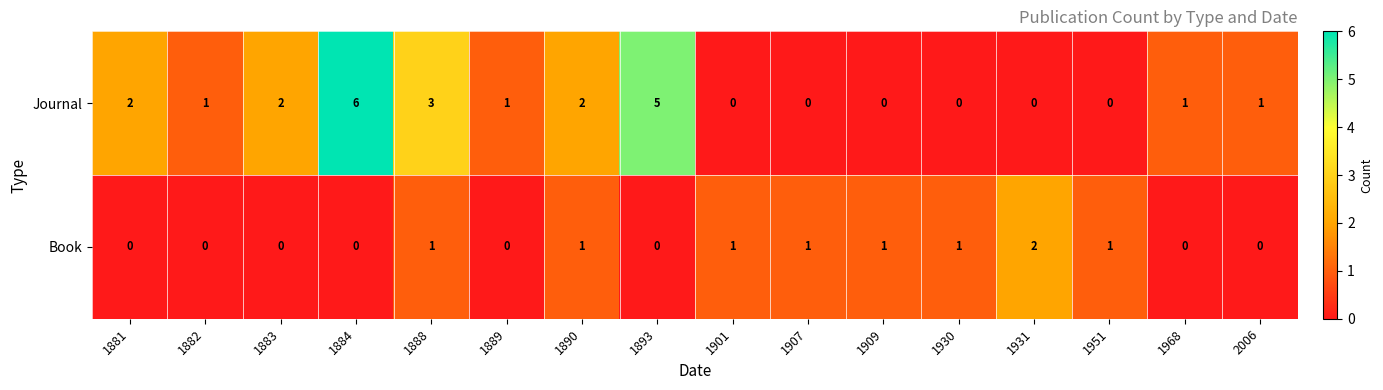

The Journal series shows -2 at 1951. True or false?

False